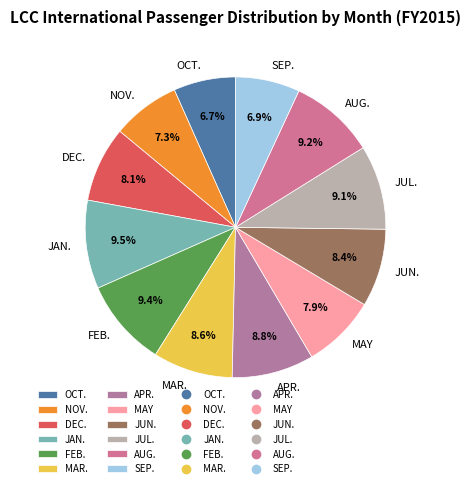

What is the ratio of the value at JAN. to the value at NOV.?

1.3